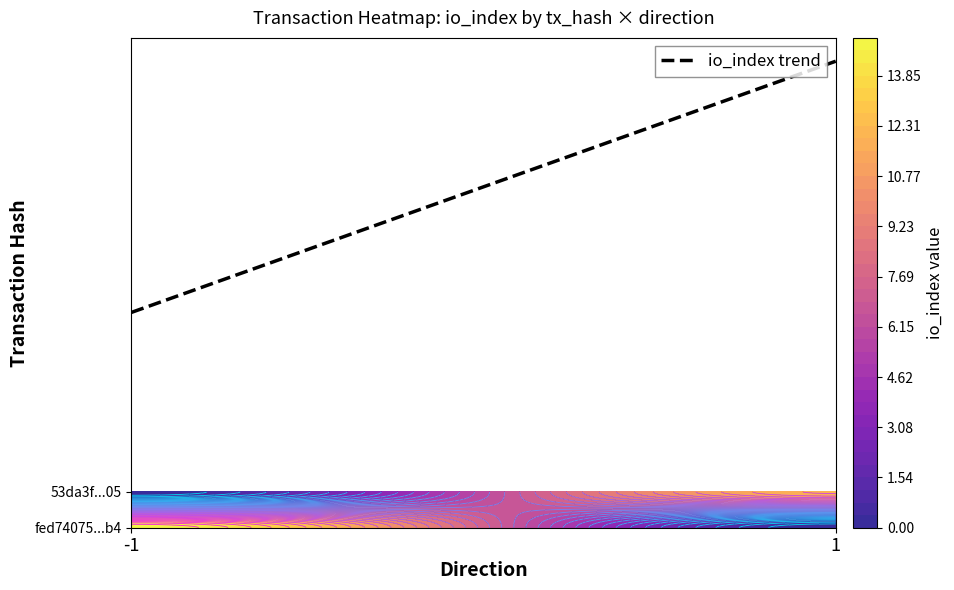

Reading right to left, list all the values displayed in this chart.

fed74075529d2dcf9f60c4dad955ec002ca59b4: io_index=15	direction=-1
53da3f4f8e47a4460f17db615b02b64749c7f05: io_index=12	direction=1